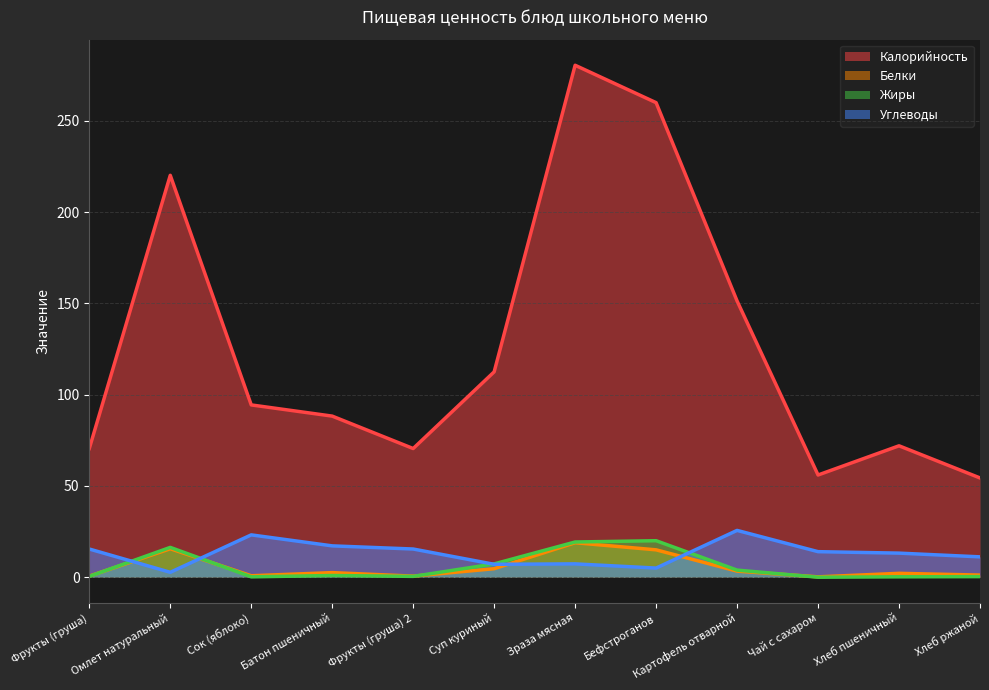

What is the label of the 1st point from the right?

Хлеб ржаной